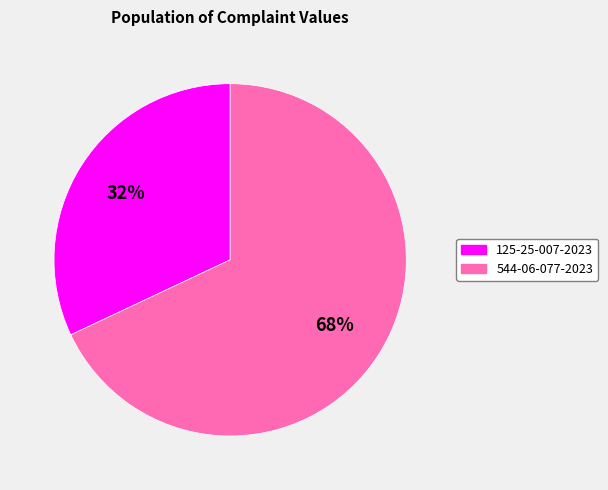

Is it true that 125-25-007-2023 is 32% of the pie?

True